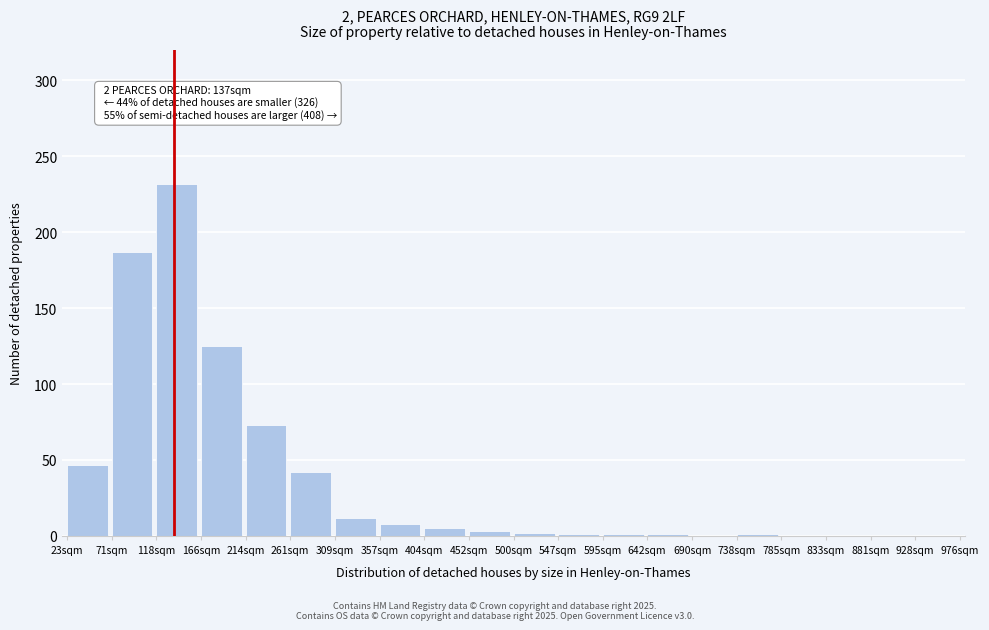

At which category does the chart reach its peak across all series?

118sqm